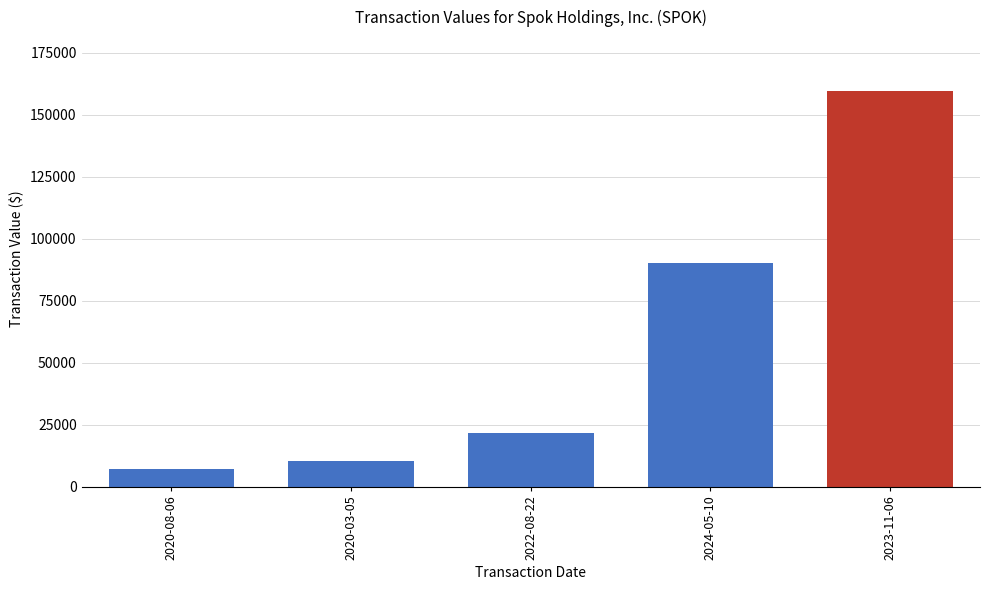

How many data points are less than 21675?

2